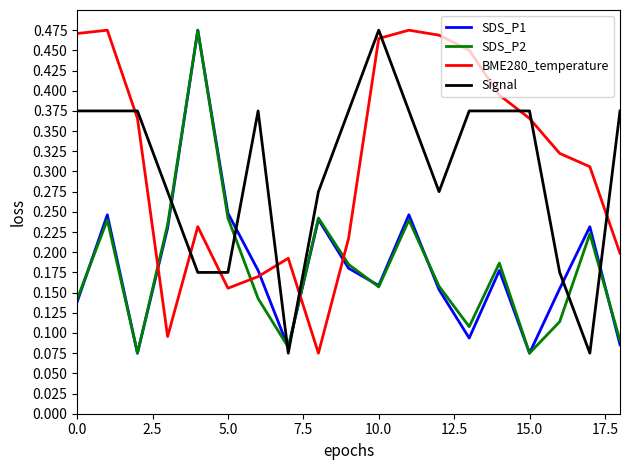

Which series ends up on top after the final intersection of Signal and SDS_P2?

Signal